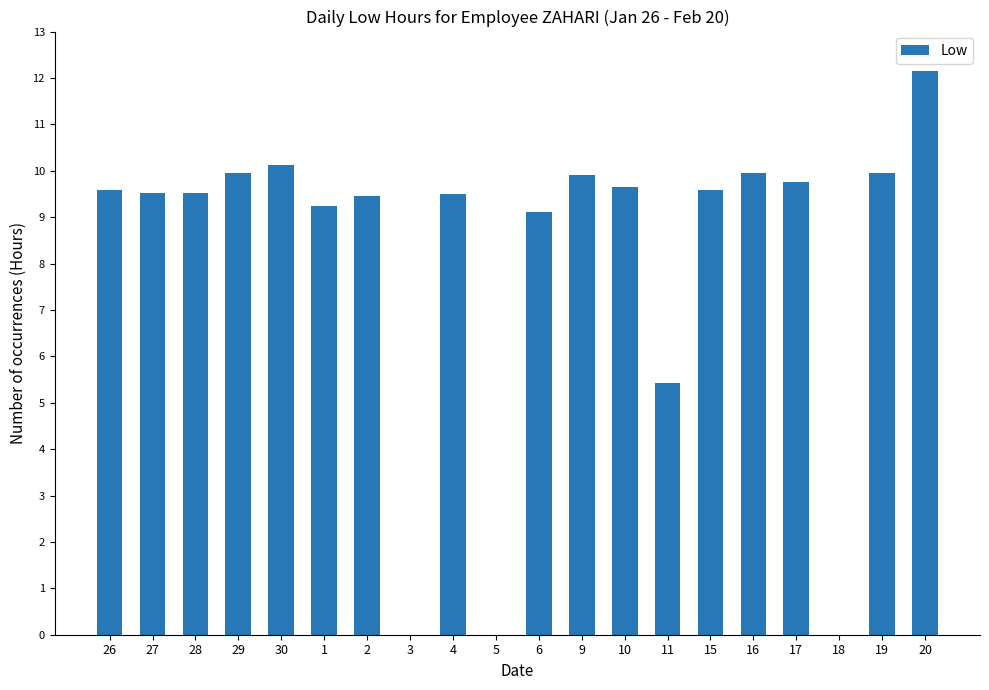

What is the change in value from 29 to 15?

-0.4